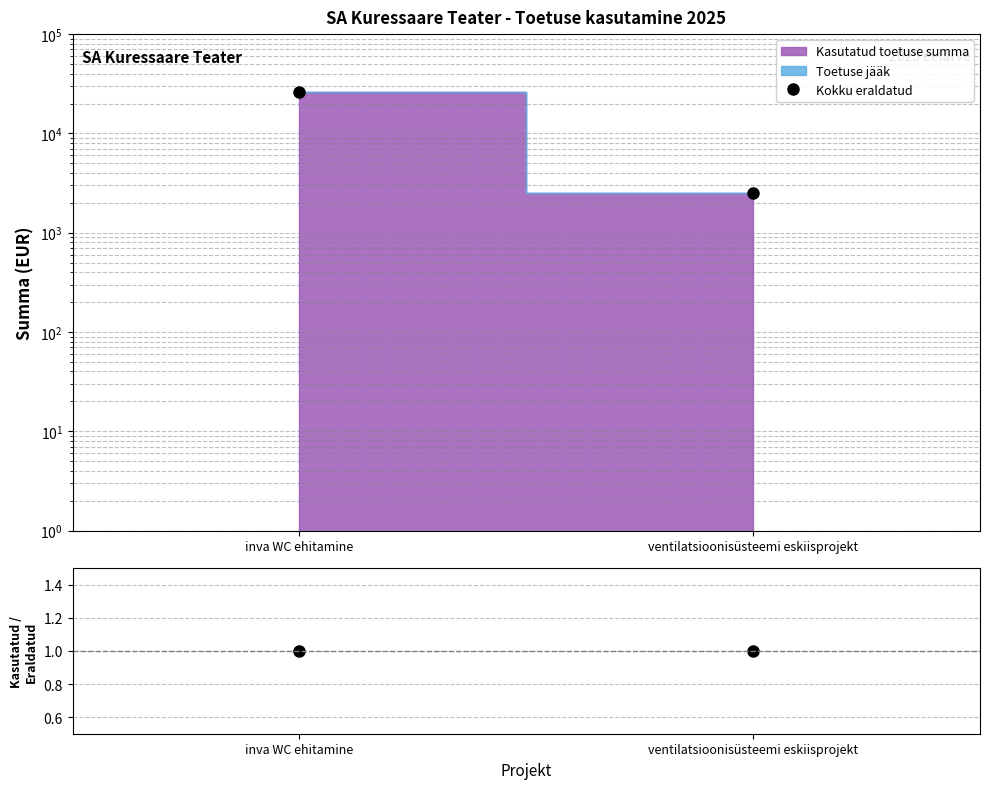

Reading right to left, what are all the values shown in this chart?

Kokku eraldatud: 2500	25819
Kasutatud / Eraldatud: 1	1